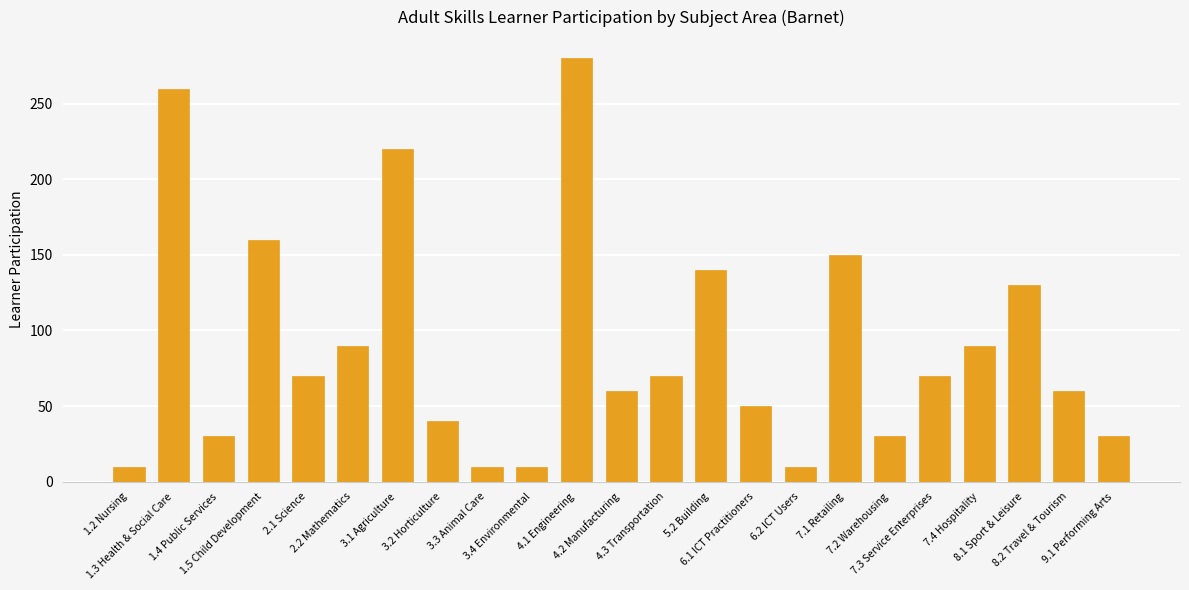

True or false: the data shows 60 at 4.2 Manufacturing.

True